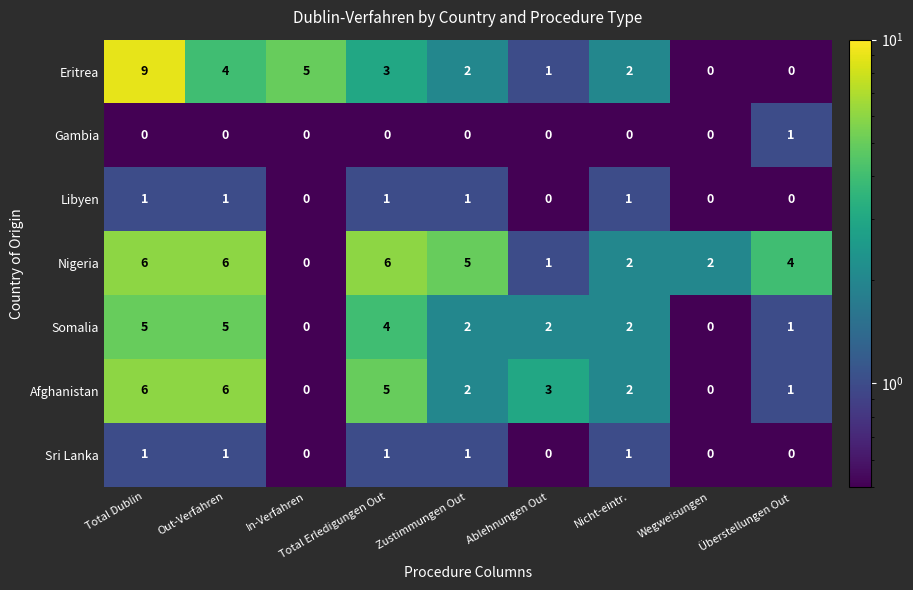

At which category is the sum across all series the highest?

Total Dublin